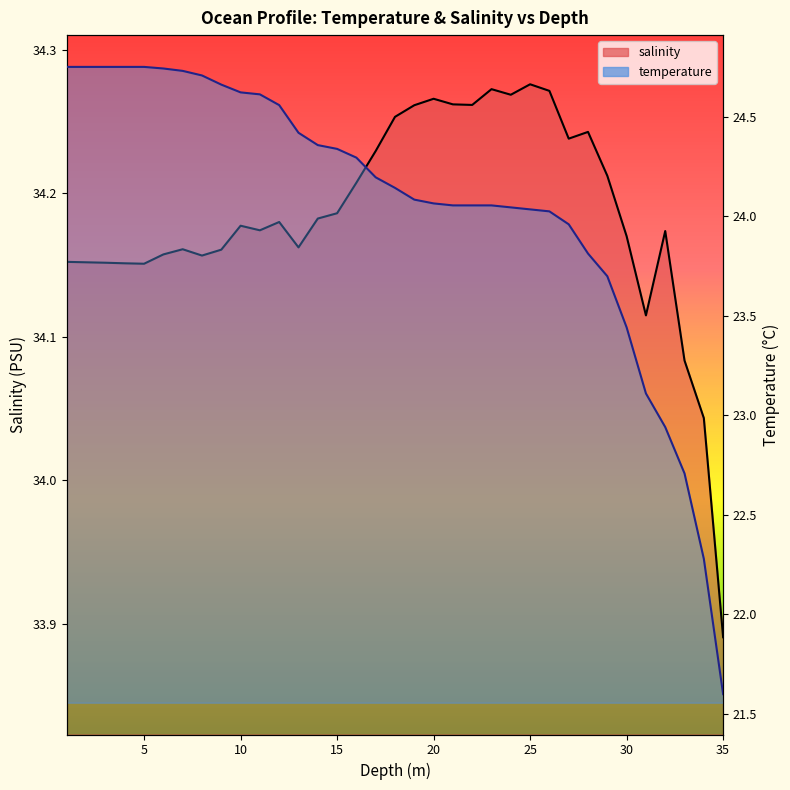

What is the difference between the second highest and minimum values in the salinity series?

0.4